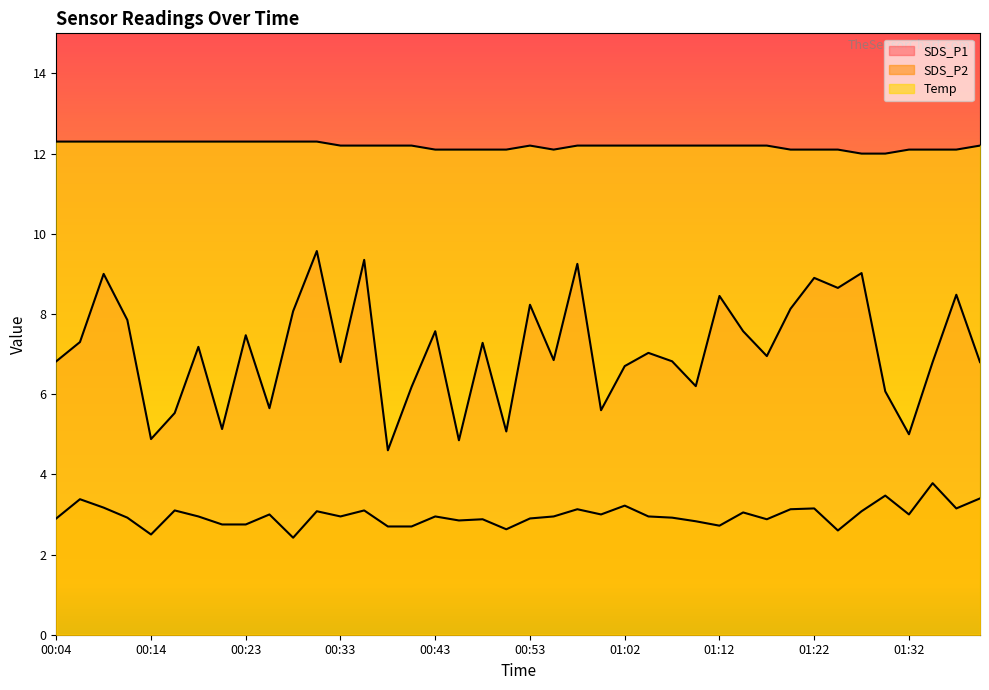

Reading left to right, what are all the values shown in this chart?

SDS_P1: 00:04=6.8	00:06=7.3	00:09=9.0	00:11=7.8	00:14=4.9	00:16=5.5	00:19=7.2	00:21=5.1	00:23=7.5	00:26=5.7	00:28=8.1	00:31=9.6	00:33=6.8	00:36=9.3	00:38=4.6	00:40=6.2	00:43=7.6	00:45=4.8	00:48=7.3	00:50=5.1	00:53=8.2	00:55=6.8	00:57=9.2	01:00=5.6	01:02=6.7	01:05=7.0	01:07=6.8	01:10=6.2	01:12=8.4	01:15=7.6	01:17=7.0	01:19=8.1	01:22=8.9	01:24=8.7	01:27=9.0	01:29=6.1	01:32=5.0	01:34=6.8	01:36=8.5	01:39=6.8
SDS_P2: 00:04=2.9	00:06=3.4	00:09=3.2	00:11=2.9	00:14=2.5	00:16=3.1	00:19=3.0	00:21=2.8	00:23=2.8	00:26=3.0	00:28=2.4	00:31=3.1	00:33=3.0	00:36=3.1	00:38=2.7	00:40=2.7	00:43=3.0	00:45=2.9	00:48=2.9	00:50=2.6	00:53=2.9	00:55=3.0	00:57=3.1	01:00=3.0	01:02=3.2	01:05=3.0	01:07=2.9	01:10=2.8	01:12=2.7	01:15=3.0	01:17=2.9	01:19=3.1	01:22=3.1	01:24=2.6	01:27=3.1	01:29=3.5	01:32=3.0	01:34=3.8	01:36=3.1	01:39=3.4
Temp: 00:04=12.3	00:06=12.3	00:09=12.3	00:11=12.3	00:14=12.3	00:16=12.3	00:19=12.3	00:21=12.3	00:23=12.3	00:26=12.3	00:28=12.3	00:31=12.3	00:33=12.2	00:36=12.2	00:38=12.2	00:40=12.2	00:43=12.1	00:45=12.1	00:48=12.1	00:50=12.1	00:53=12.2	00:55=12.1	00:57=12.2	01:00=12.2	01:02=12.2	01:05=12.2	01:07=12.2	01:10=12.2	01:12=12.2	01:15=12.2	01:17=12.2	01:19=12.1	01:22=12.1	01:24=12.1	01:27=12.0	01:29=12.0	01:32=12.1	01:34=12.1	01:36=12.1	01:39=12.2